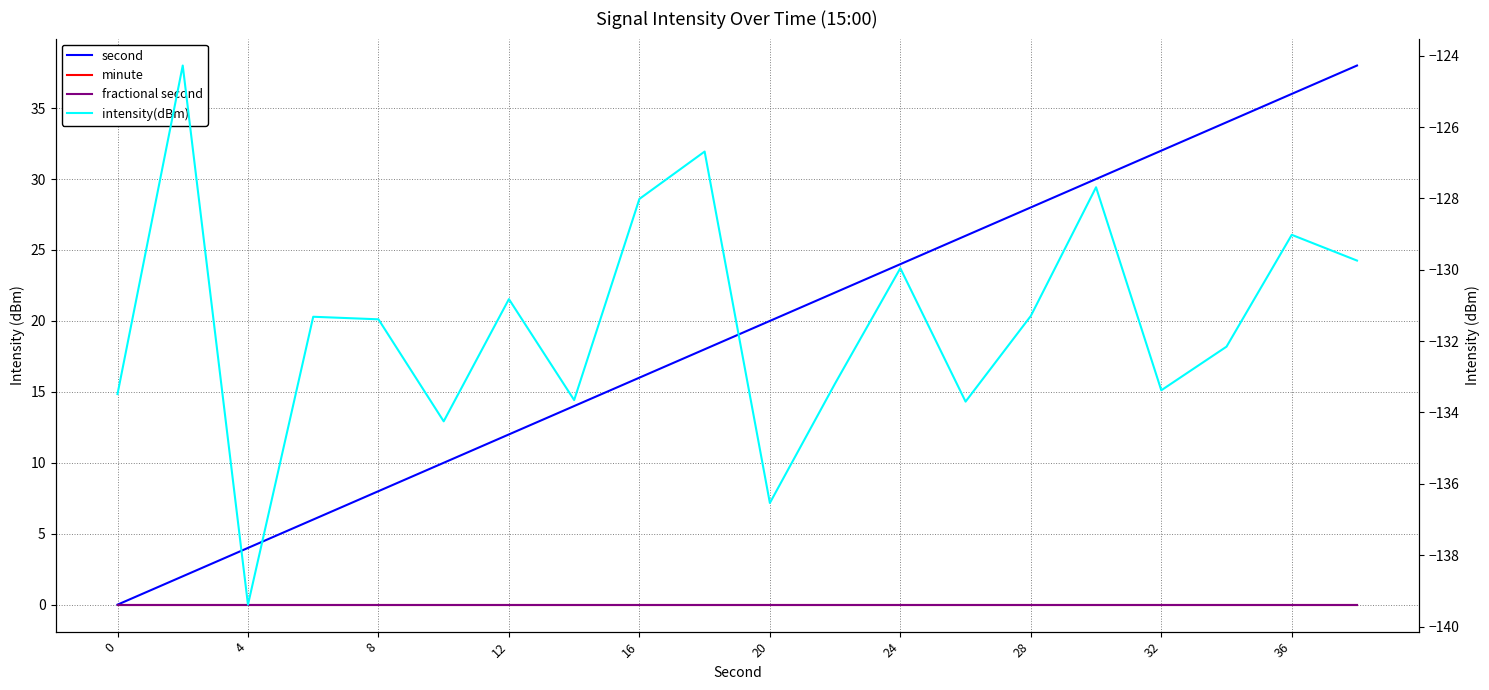

True or false: minute and intensity(dBm) cross at least once.

False